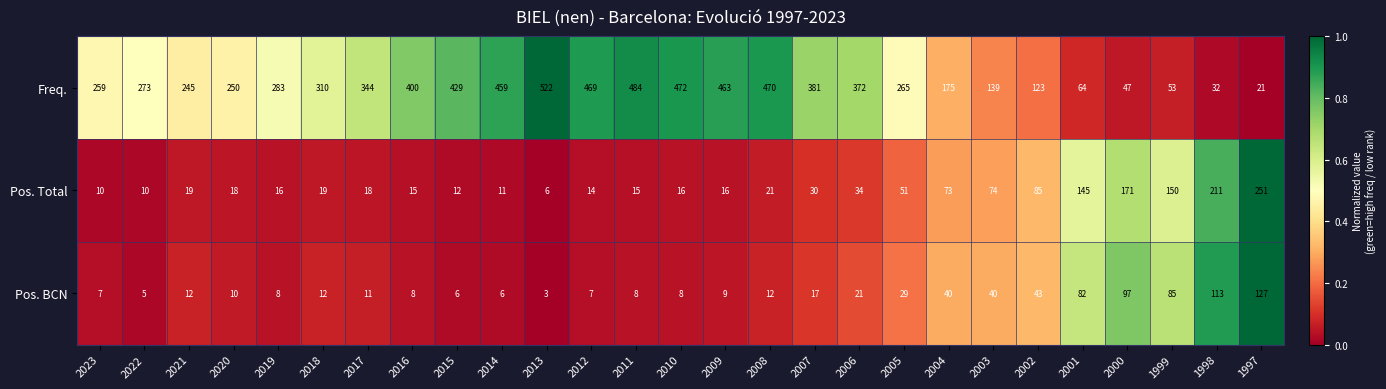

The value of Pos. Total at 2002 is 137. True or false?

False